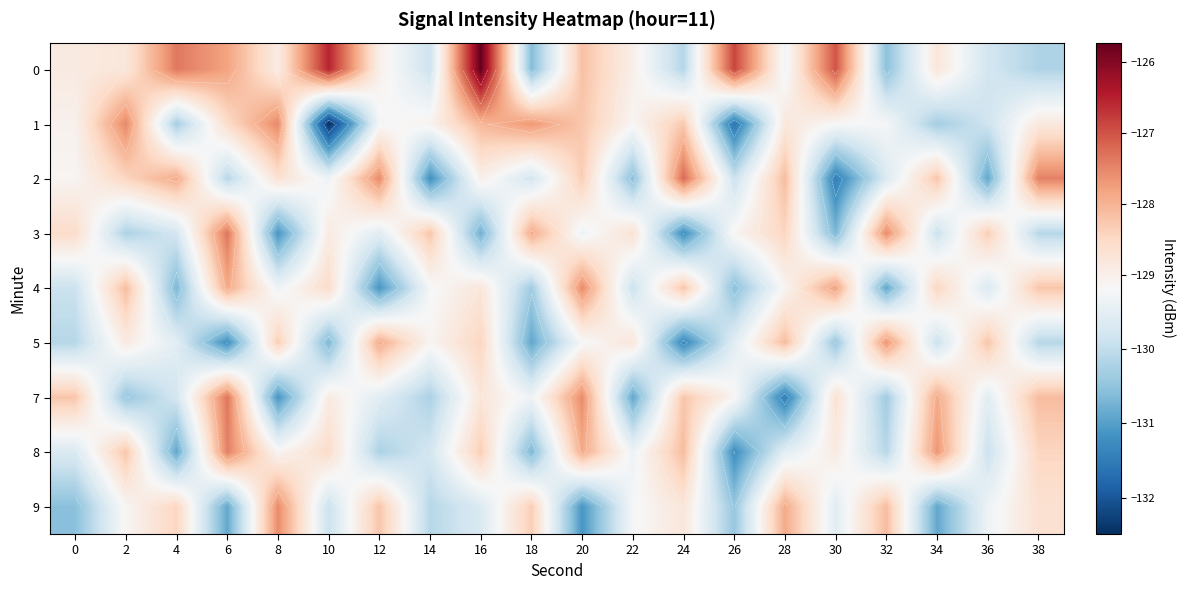

How many data points does each series have?

20